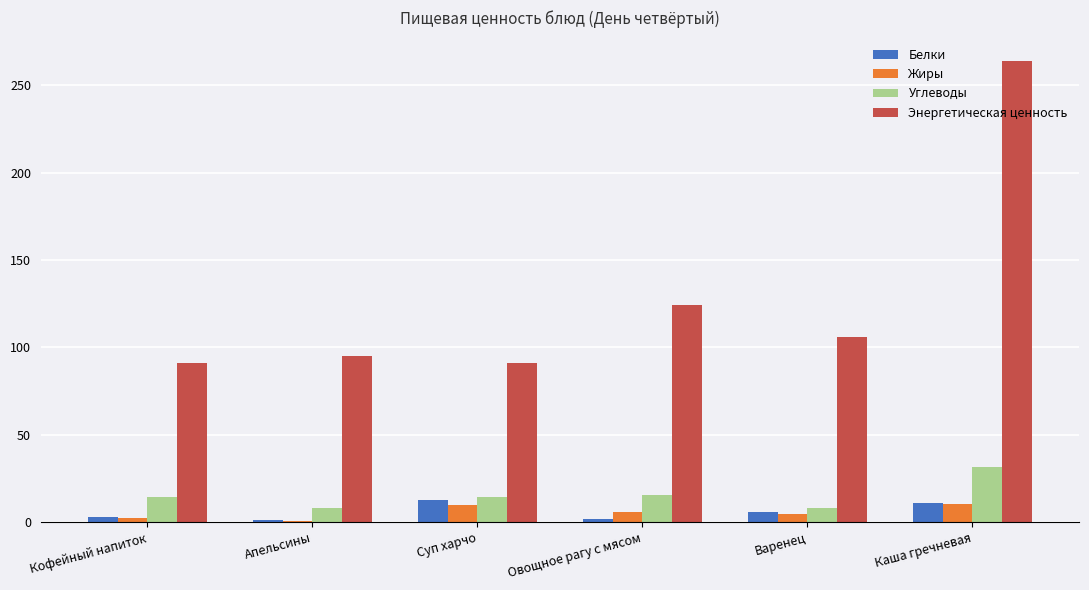

What is the sum of the Энергетическая ценность values at Каша гречневая and Суп харчо?

355.0